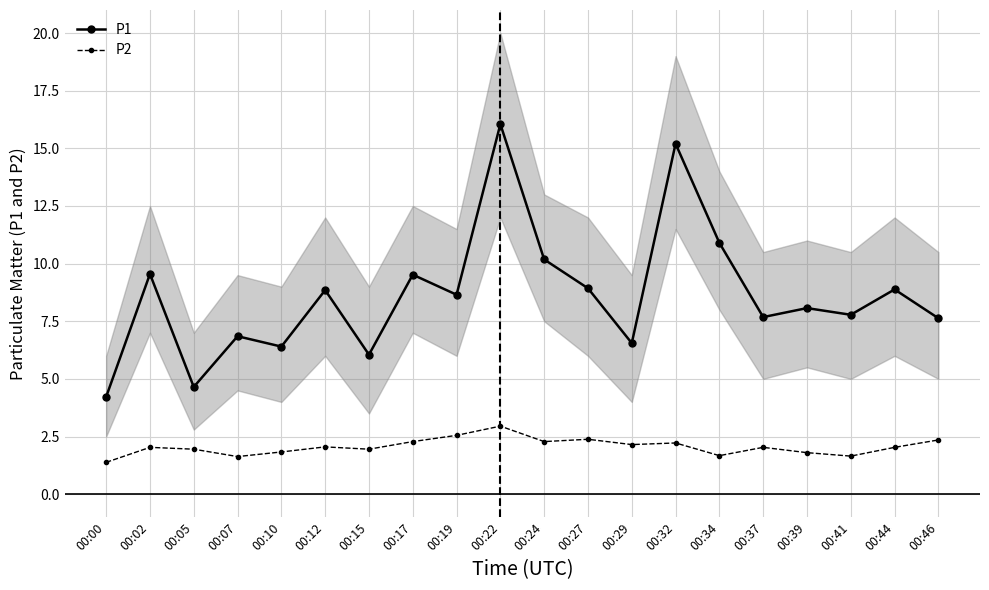

How many data points in P1 are above 8?

11